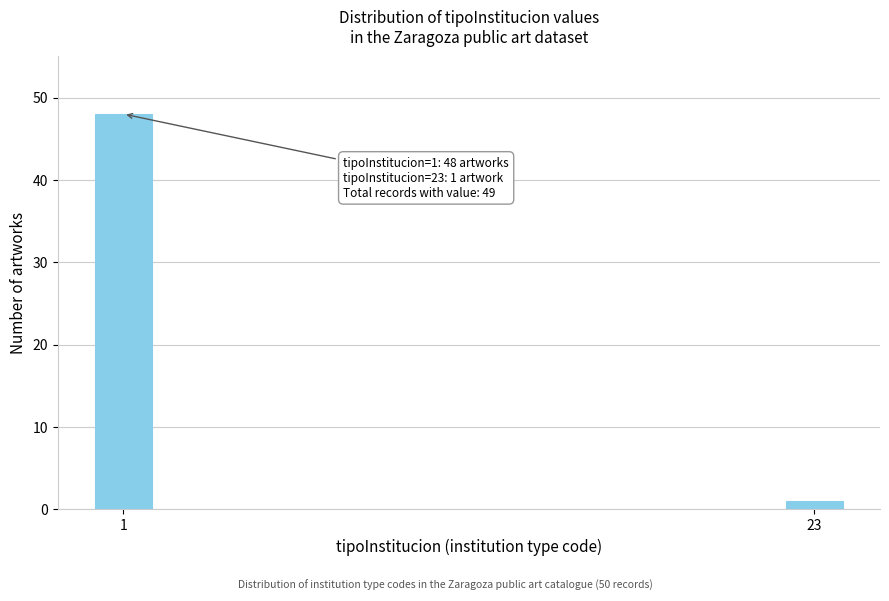

Reading left to right, extract all data points from this chart.

1=48	23=1